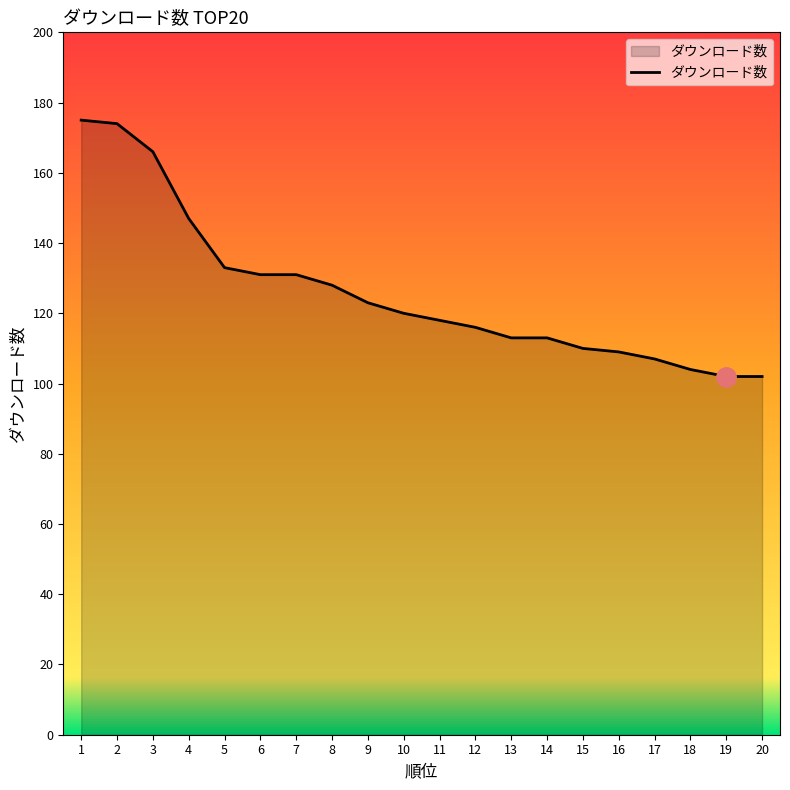

Does the chart display data point markers on the line(s)?

No